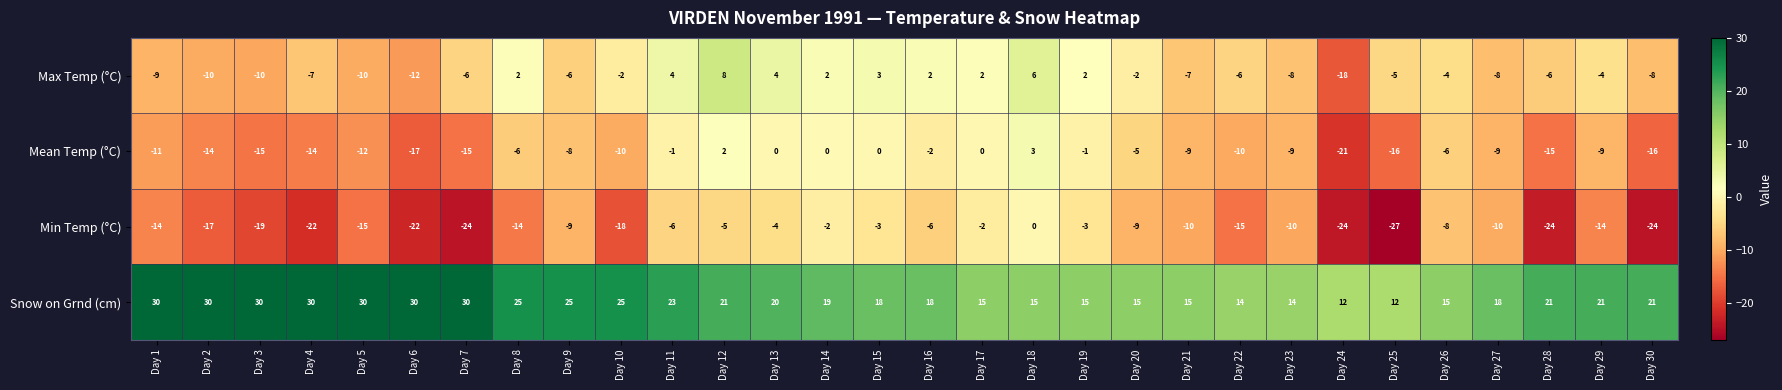

At which label does Snow on Grnd (cm) first exceed 21?

Day 1